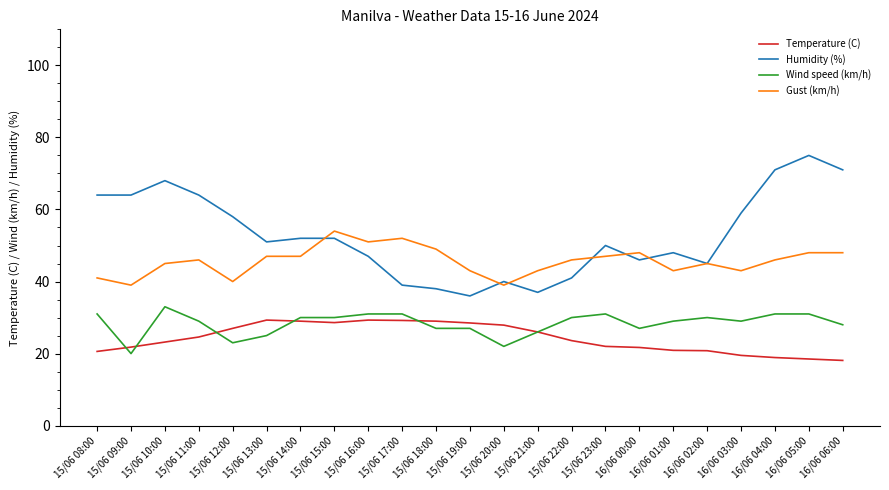

What is the minimum value shown in the chart?

18.1